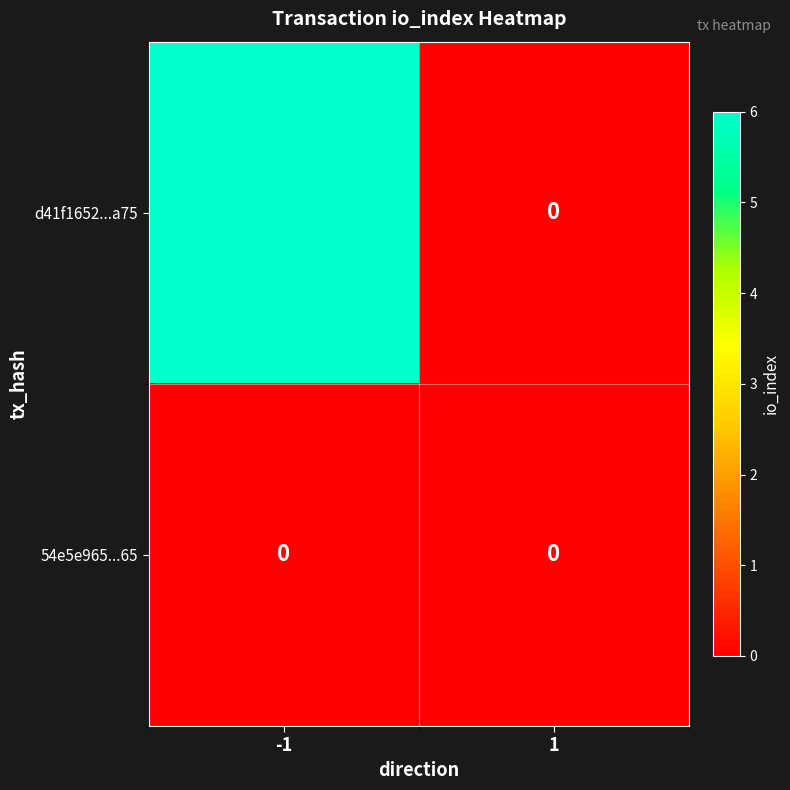

Reading left to right, extract all data points from this chart.

d41f1652...a75: 6	0
54e5e965...65: 0	0